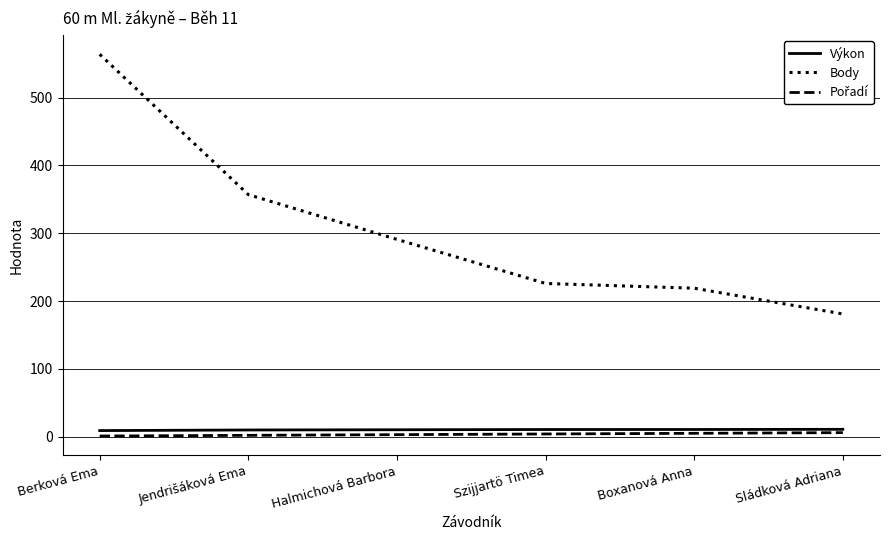

What is the approximate value of Výkon at Halmichová Barbora?

10.2